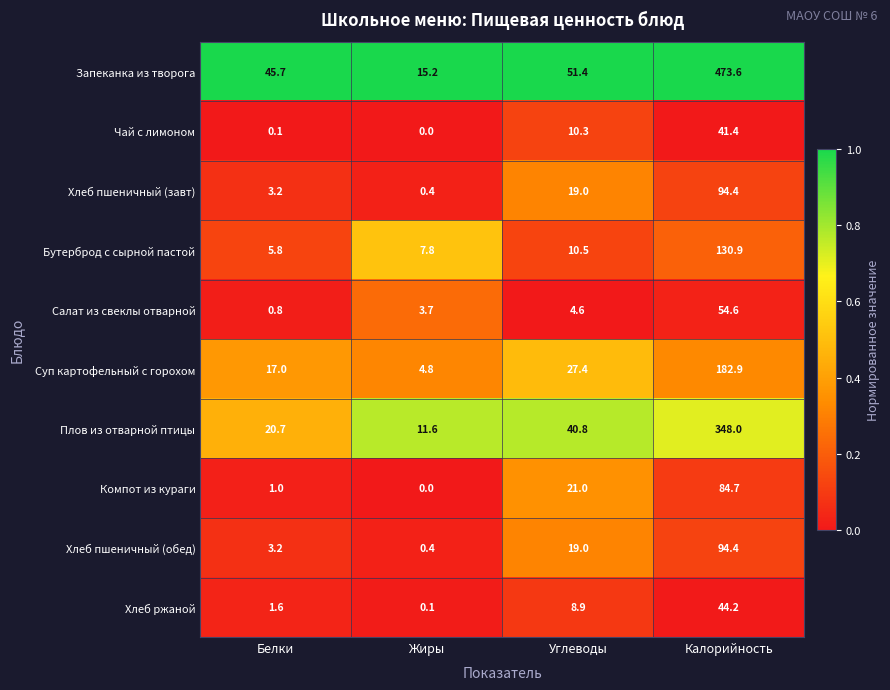

What is the difference between the maximum and minimum values in the Чай с лимоном series?

41.4